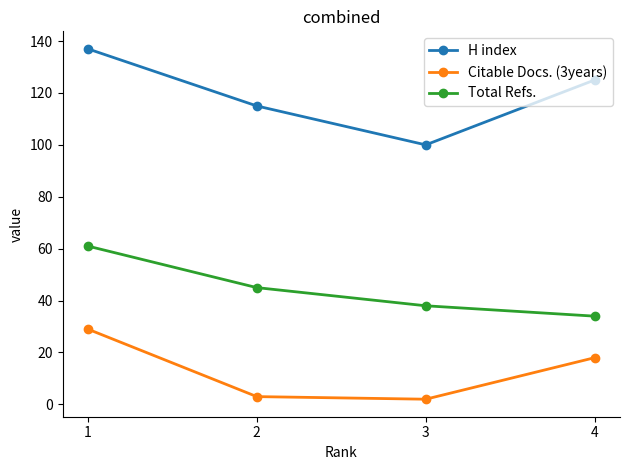

Is it true that H index equals 139 at 3?

False